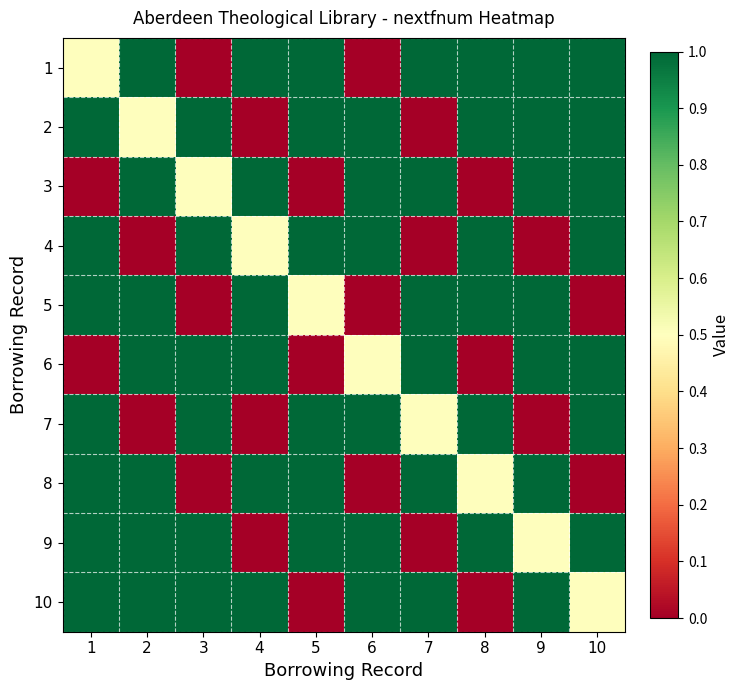

Which category has the highest value across all series?

2